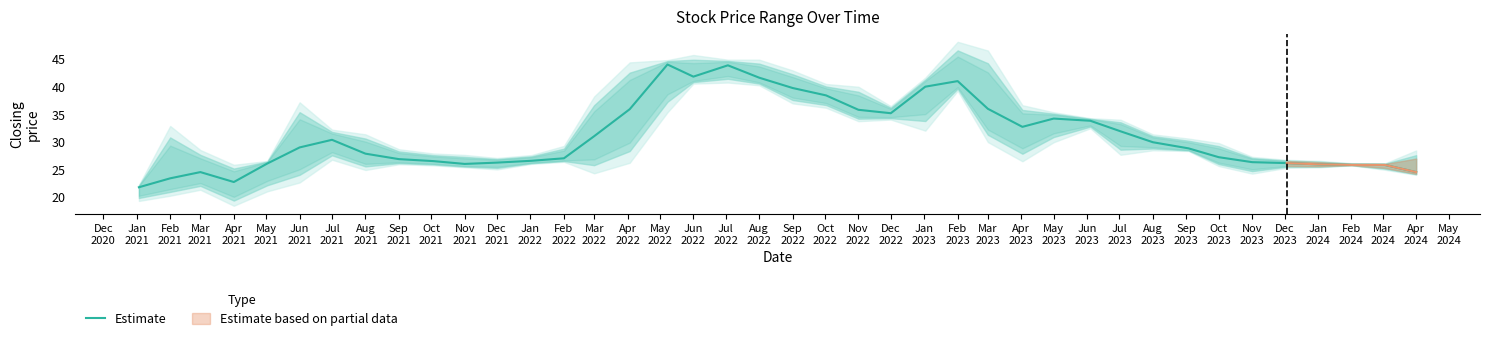

How many data points are less than 28?

19